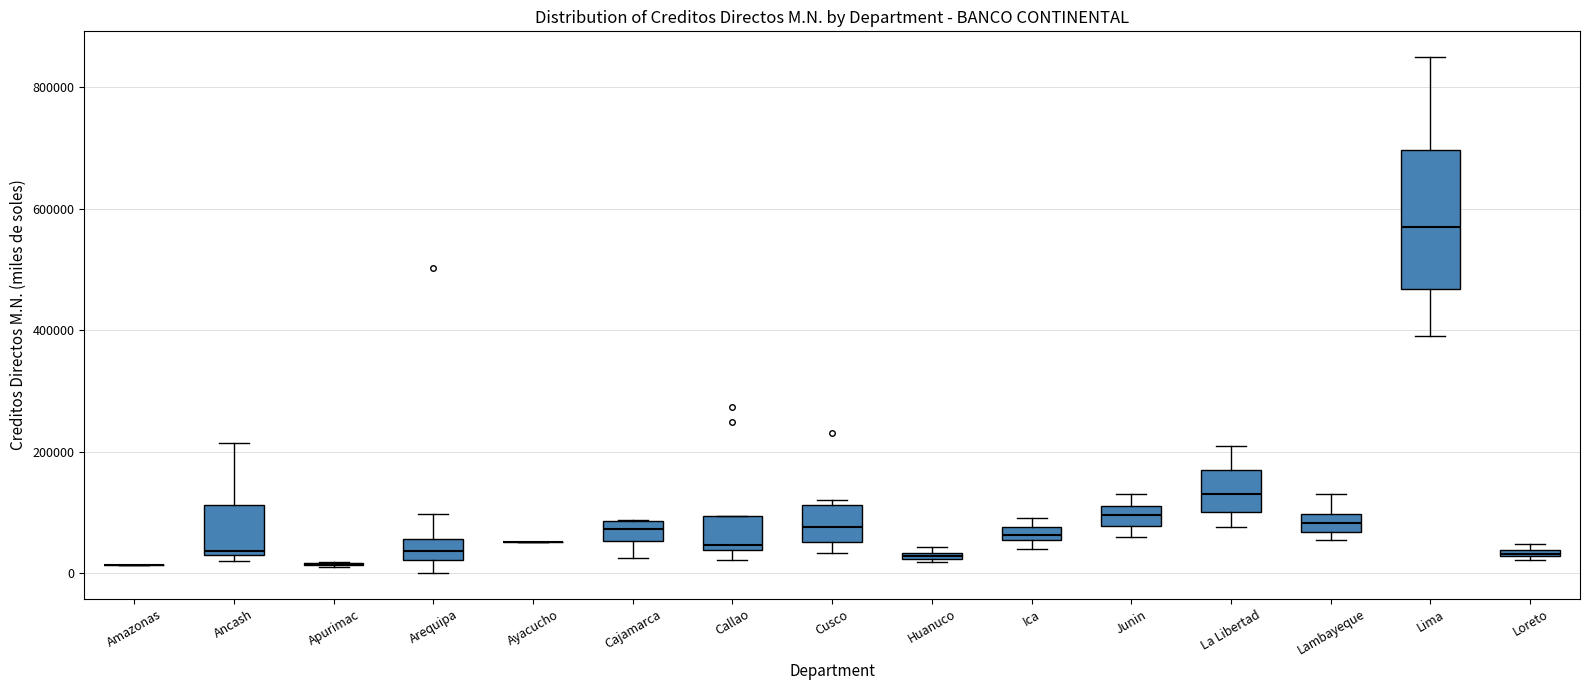

Which box is the tallest, from its lower edge to its upper edge?

Lima